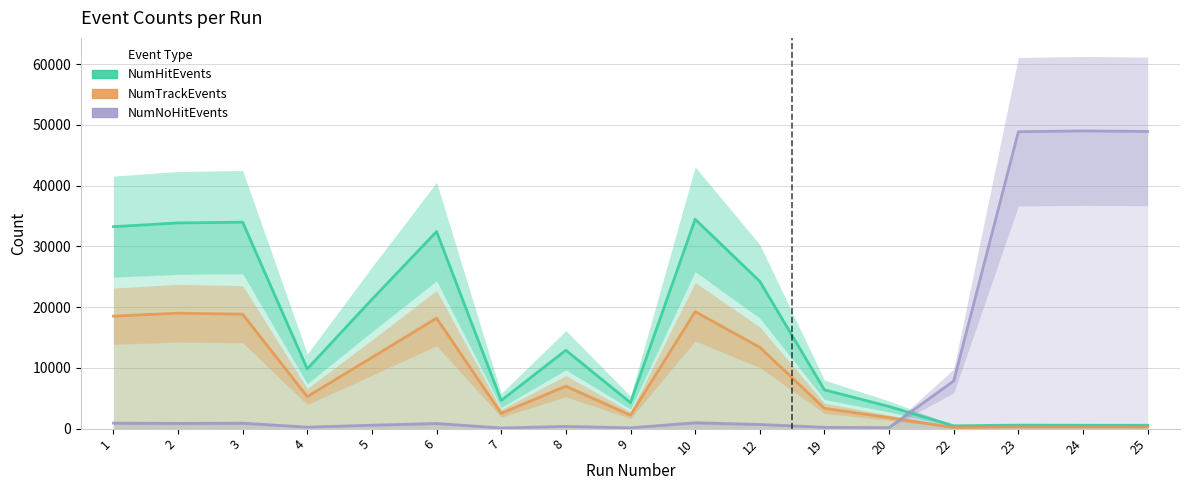

Rank the series by their average value, from highest to lowest.

NumHitEvents, NumNoHitEvents, NumTrackEvents